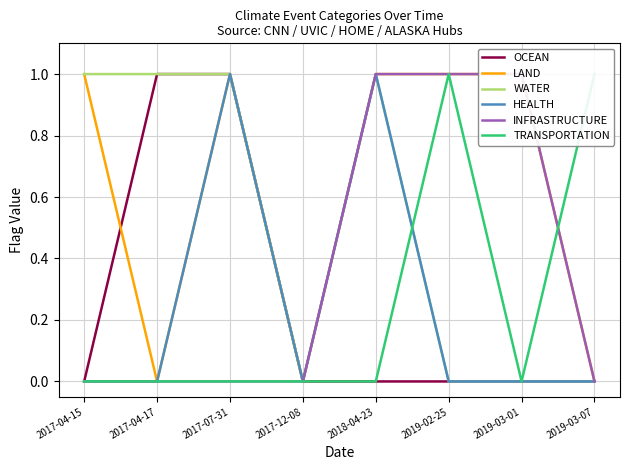

Is it true that WATER equals 0 at 2017-04-15?

False